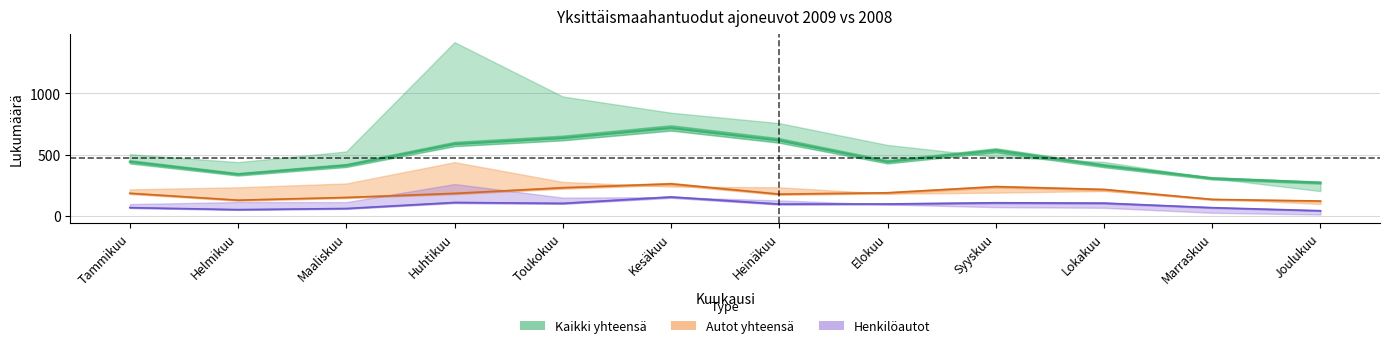

True or false: Henkilöautot 2009 and Kaikki yhteensä 2009 intersect in this chart.

False